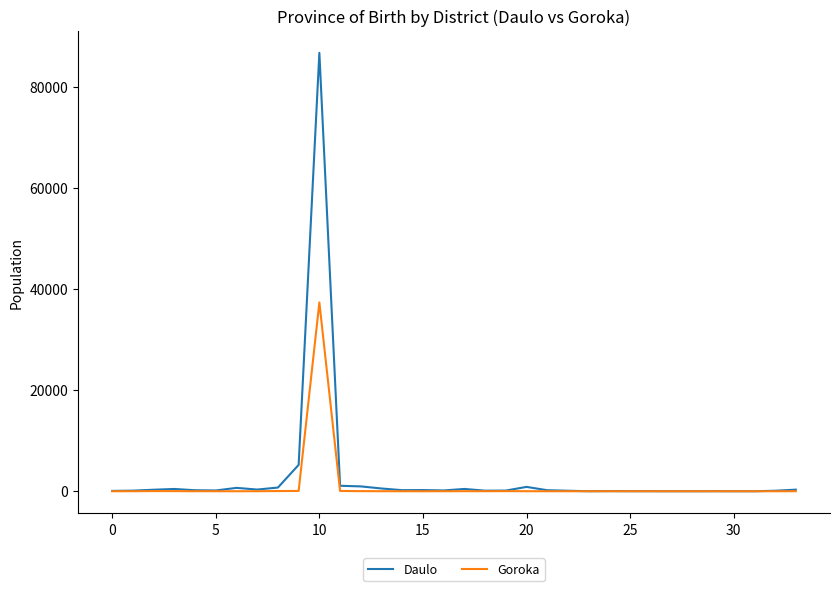

What is the highest value of the Goroka series?

37330